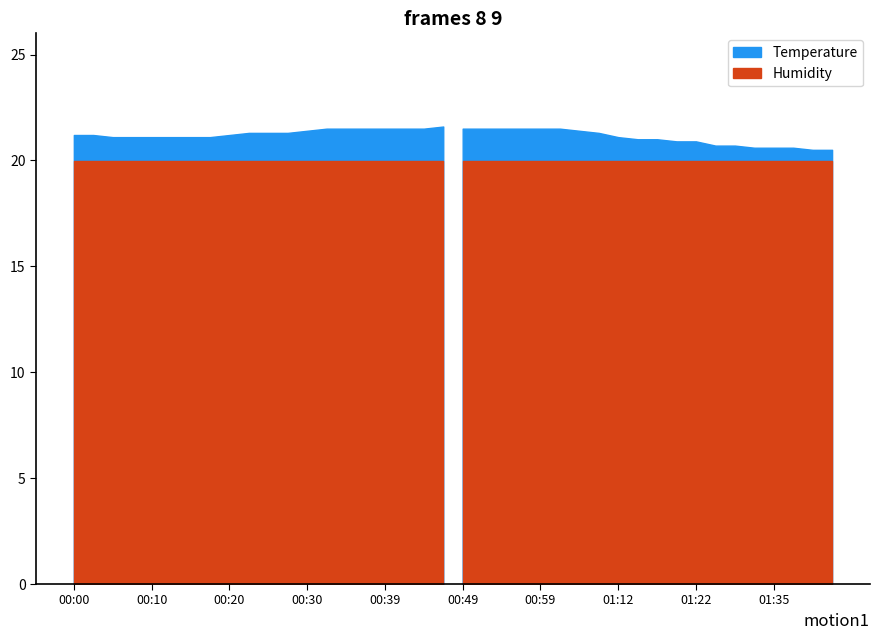

Read the Temperature value at 00:17.

21.1